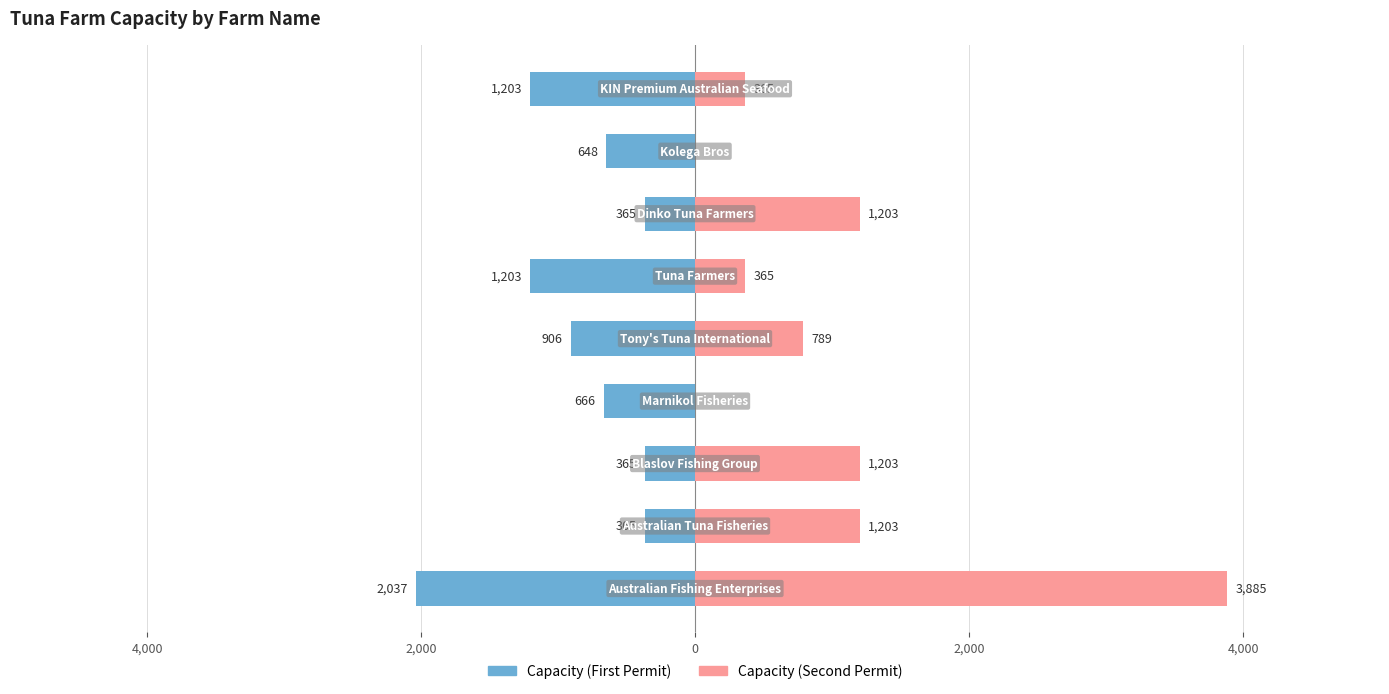

What are all the series names shown in the legend?

Capacity (First Permit), Capacity (Second Permit)